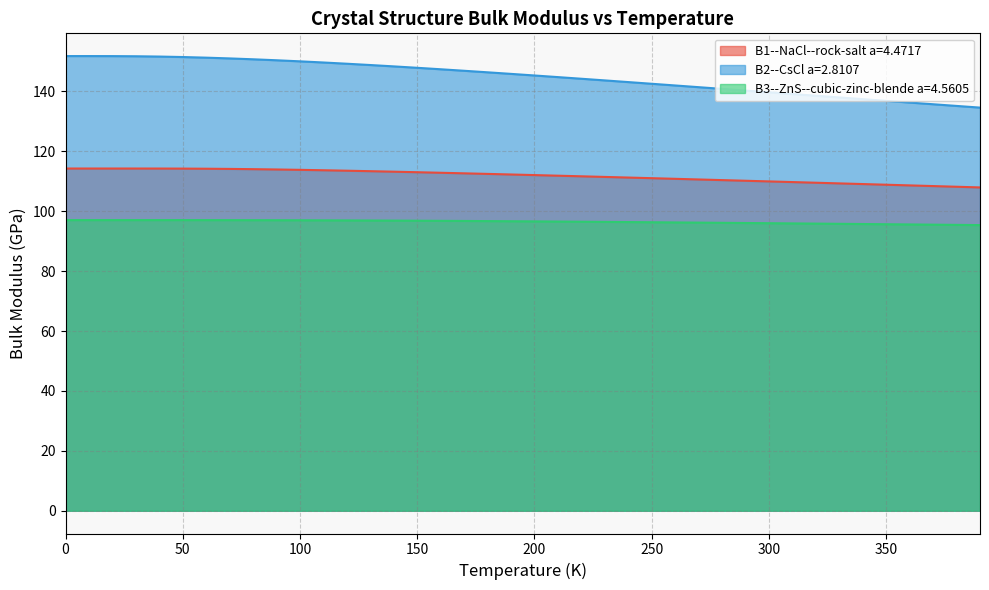

Which series has the largest range (max minus min)?

B2--CsCl a=2.8107